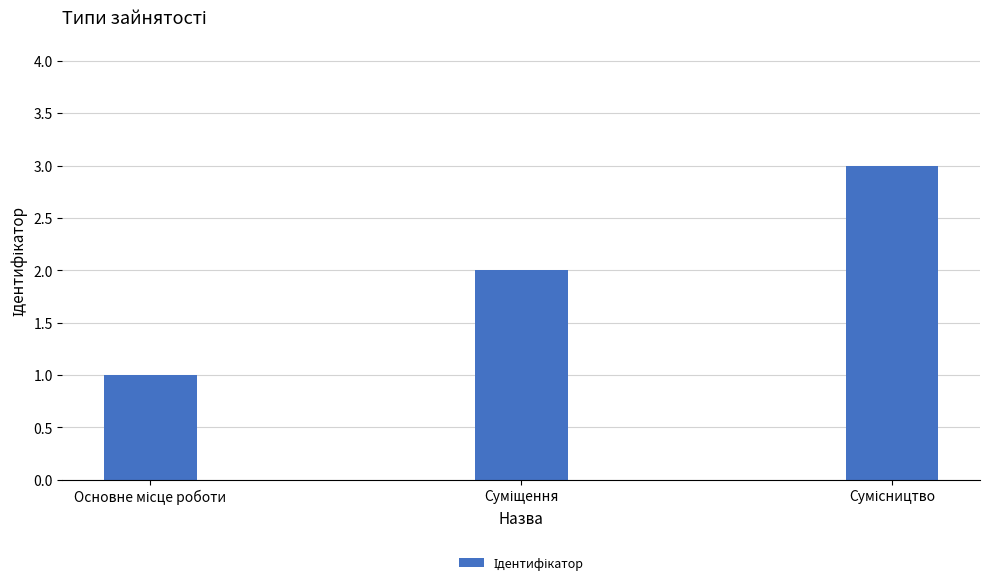

How many distinct data groups are displayed?

1